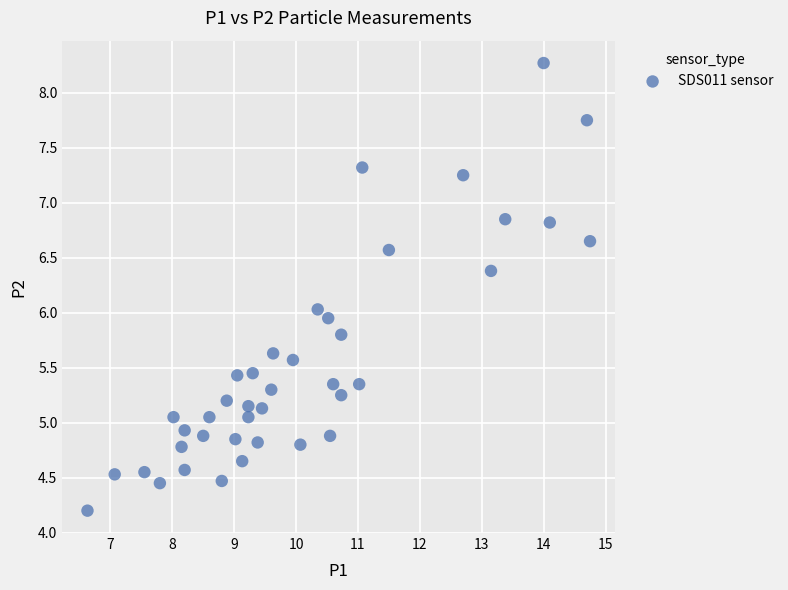

What is the range of Y values (max minus min)?

4.1